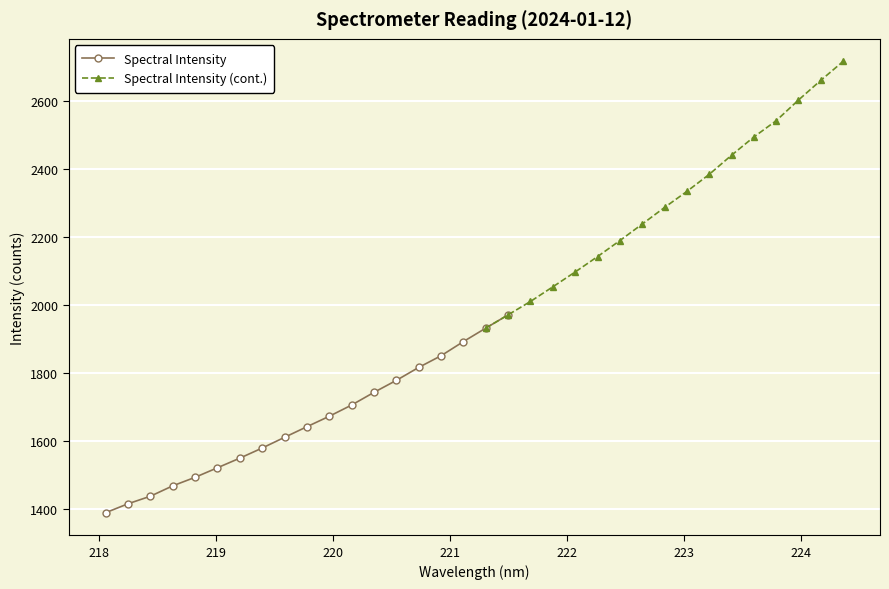

What is the label of the 30th point from the left?

223.5987